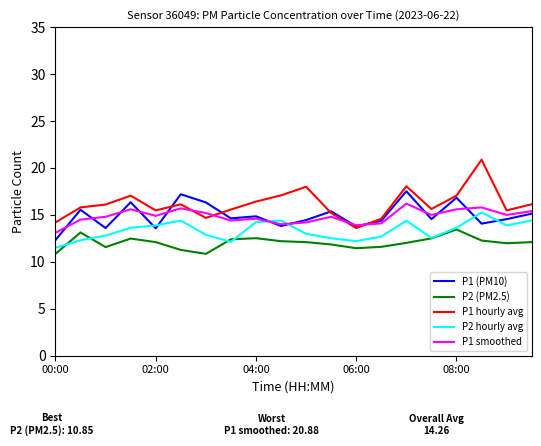

True or false: P2 (PM2.5) and P1 hourly avg intersect in this chart.

False